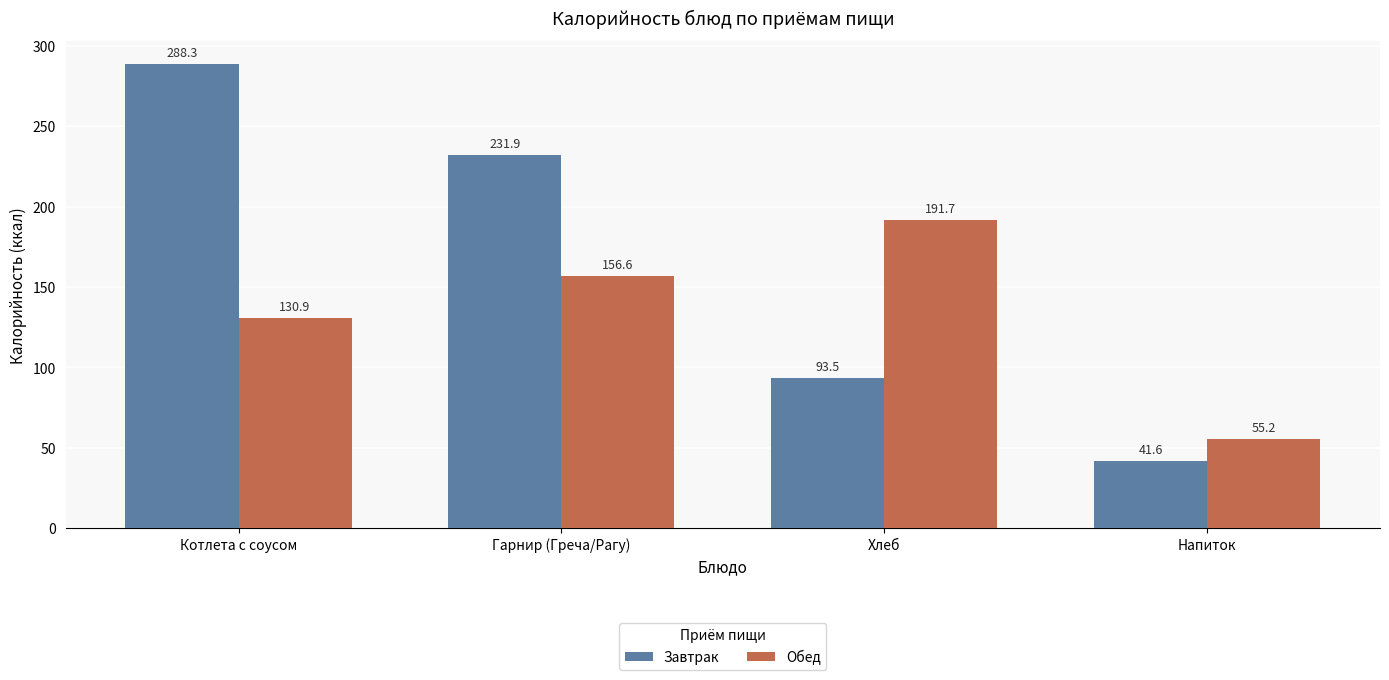

Reading right to left, list all the values displayed in this chart.

Завтрак: Напиток=41.6	Хлеб=93.5	Гарнир (Греча/Рагу)=231.9	Котлета с соусом=288.3
Обед: Напиток=55.2	Хлеб=191.7	Гарнир (Греча/Рагу)=156.6	Котлета с соусом=130.9